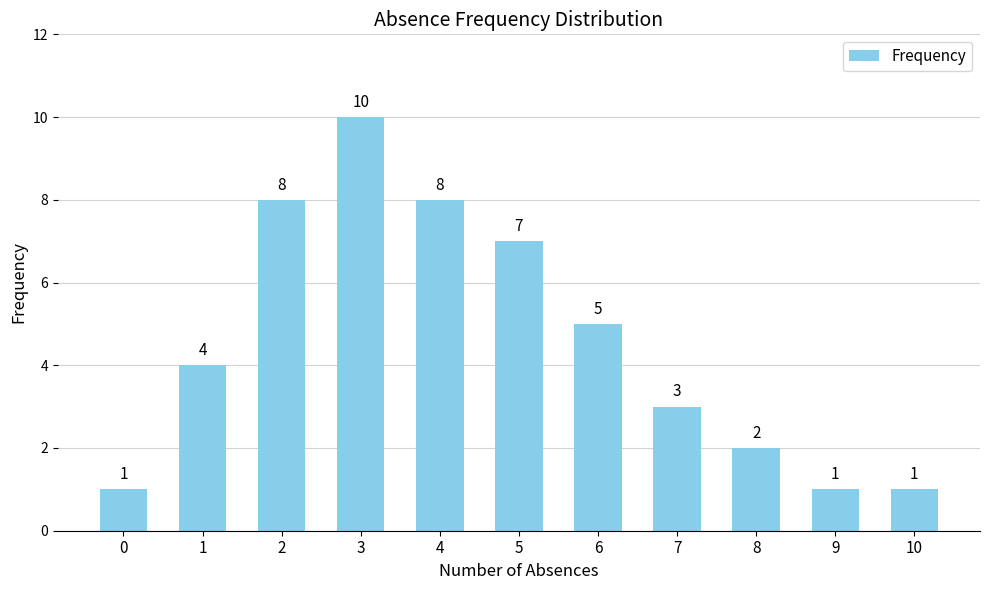

What is the value of the 5th bar from the left?

8